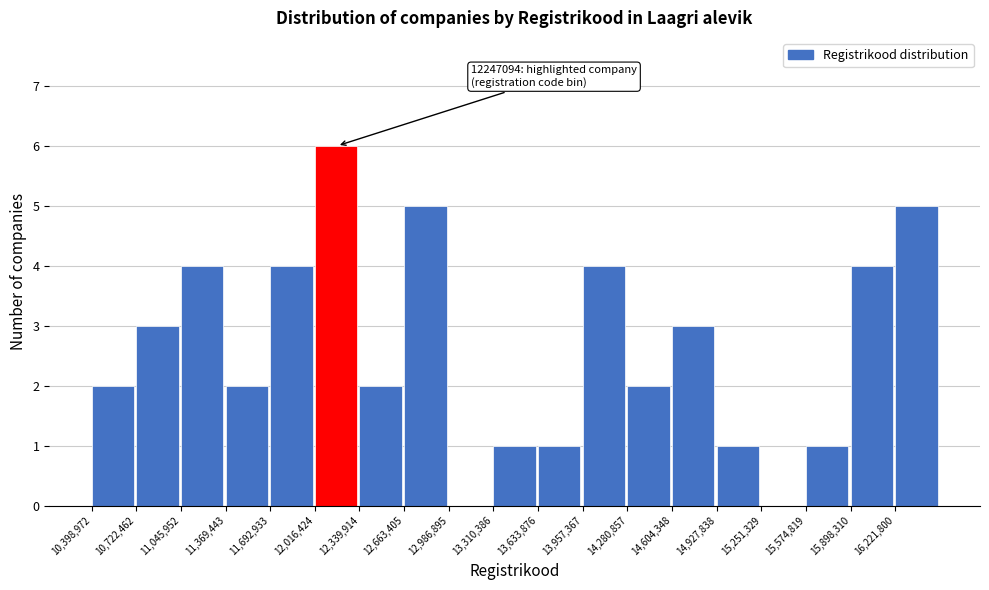

Which range on the x-axis has the tallest bar?

12000000 to 12350000